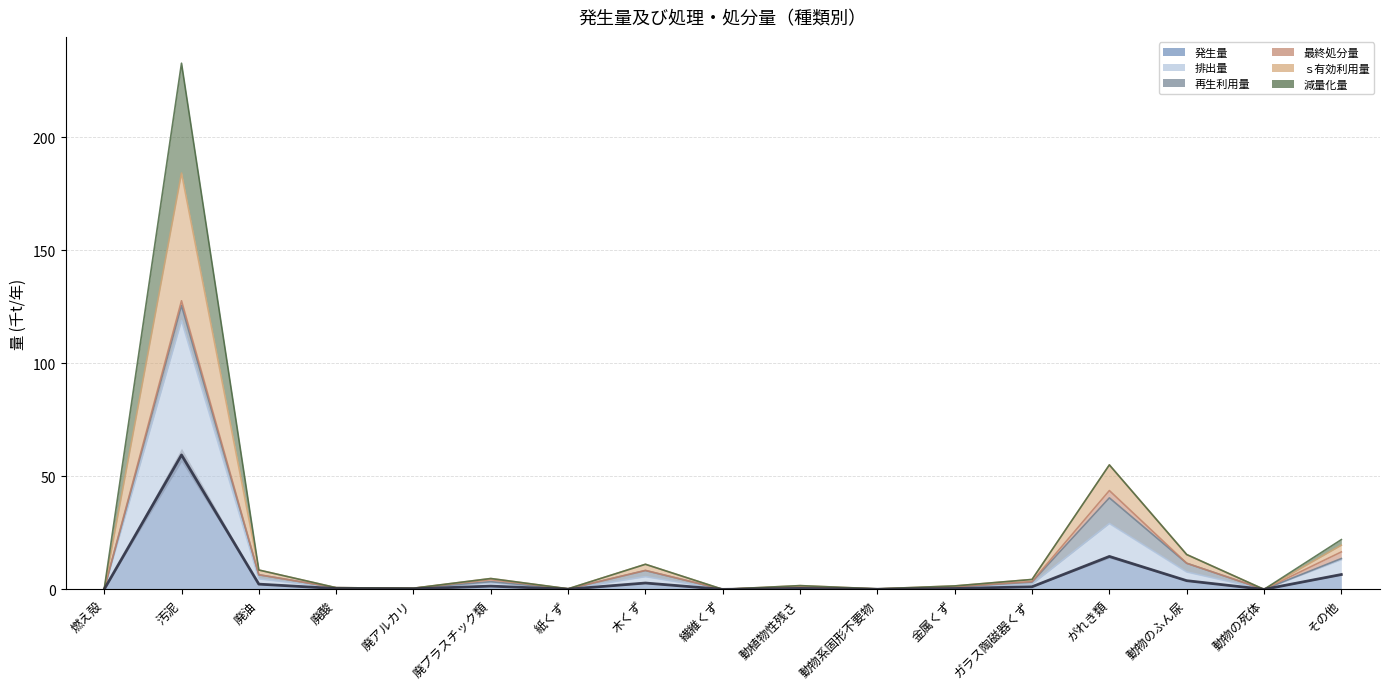

The 排出量 series shows 0.8 at 金属くず. True or false?

True